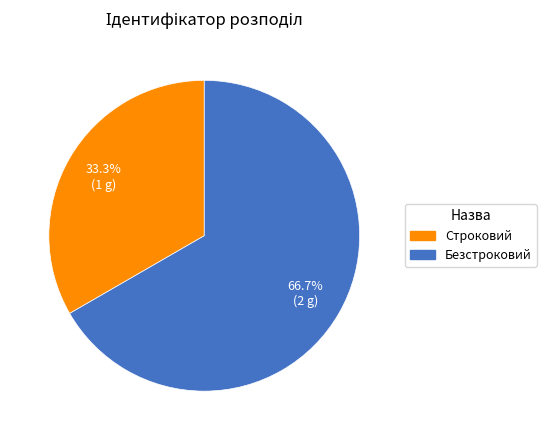

The Безстроковий slice represents 67% of the pie. True or false?

True